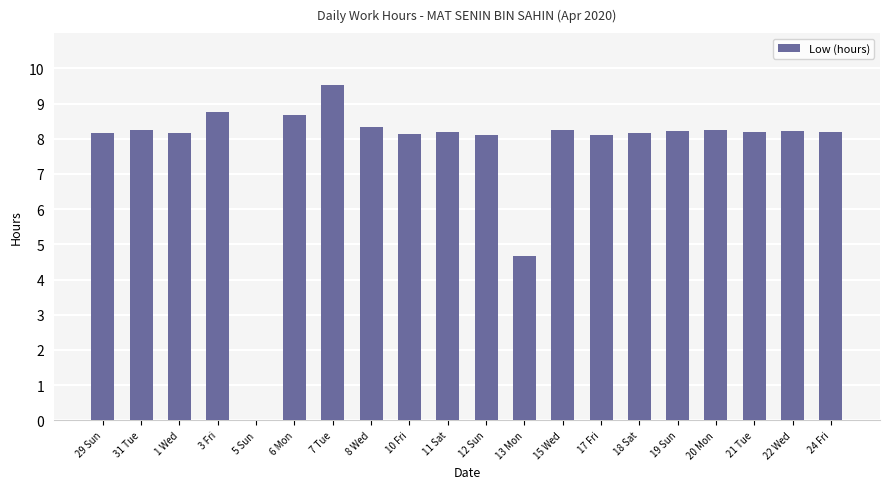

The chart shows a value of 5.7 at 1 Wed. True or false?

False